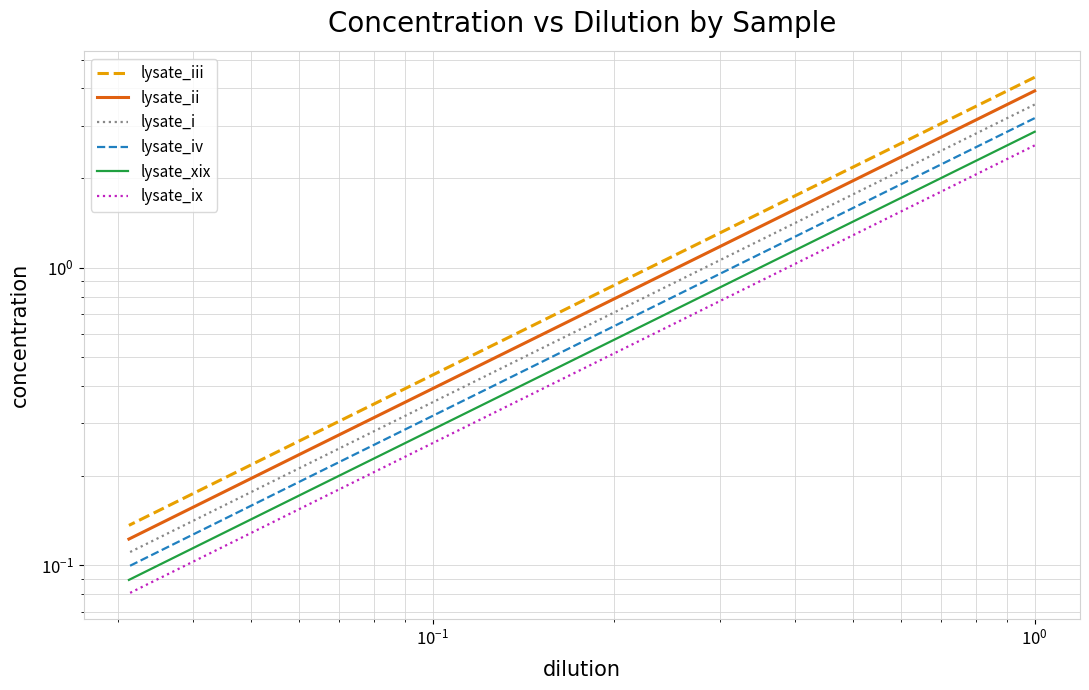

Which series has the largest total across all categories?

lysate_iii